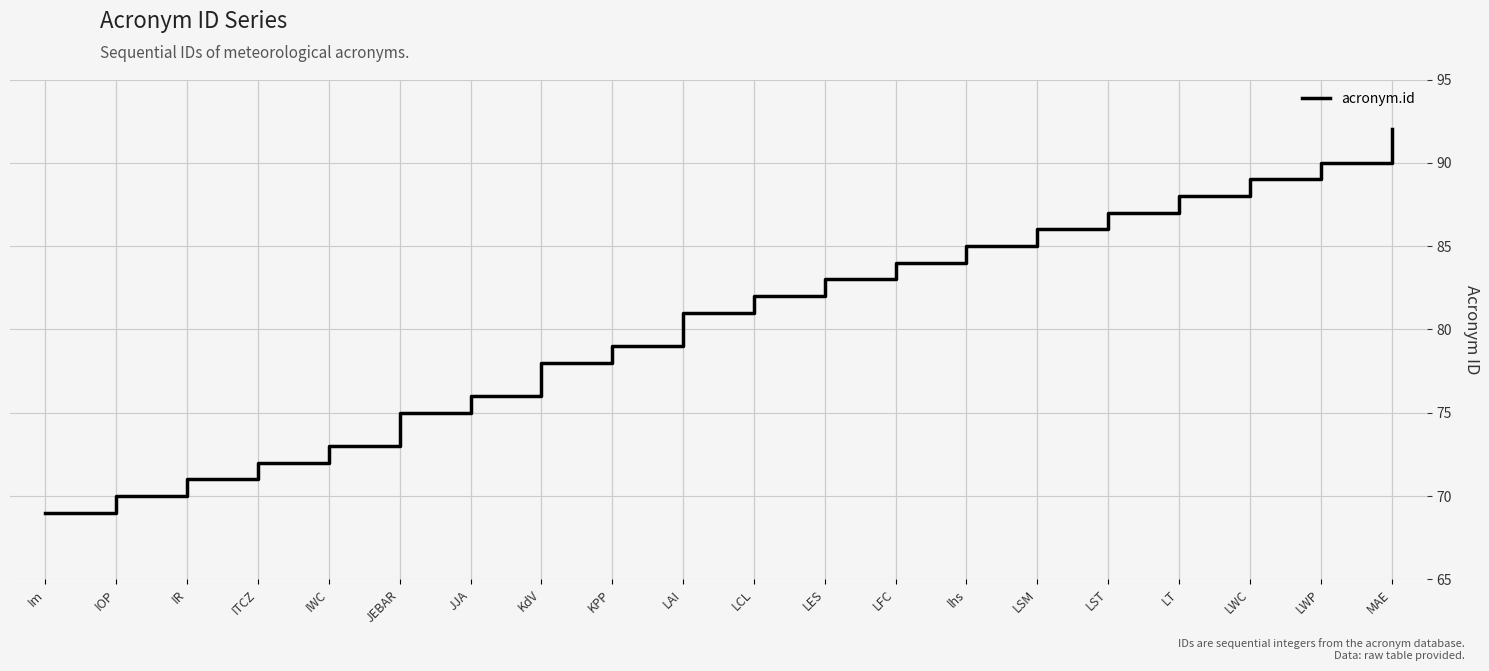

What is the ratio of the value at IOP to the value at JEBAR?

0.9